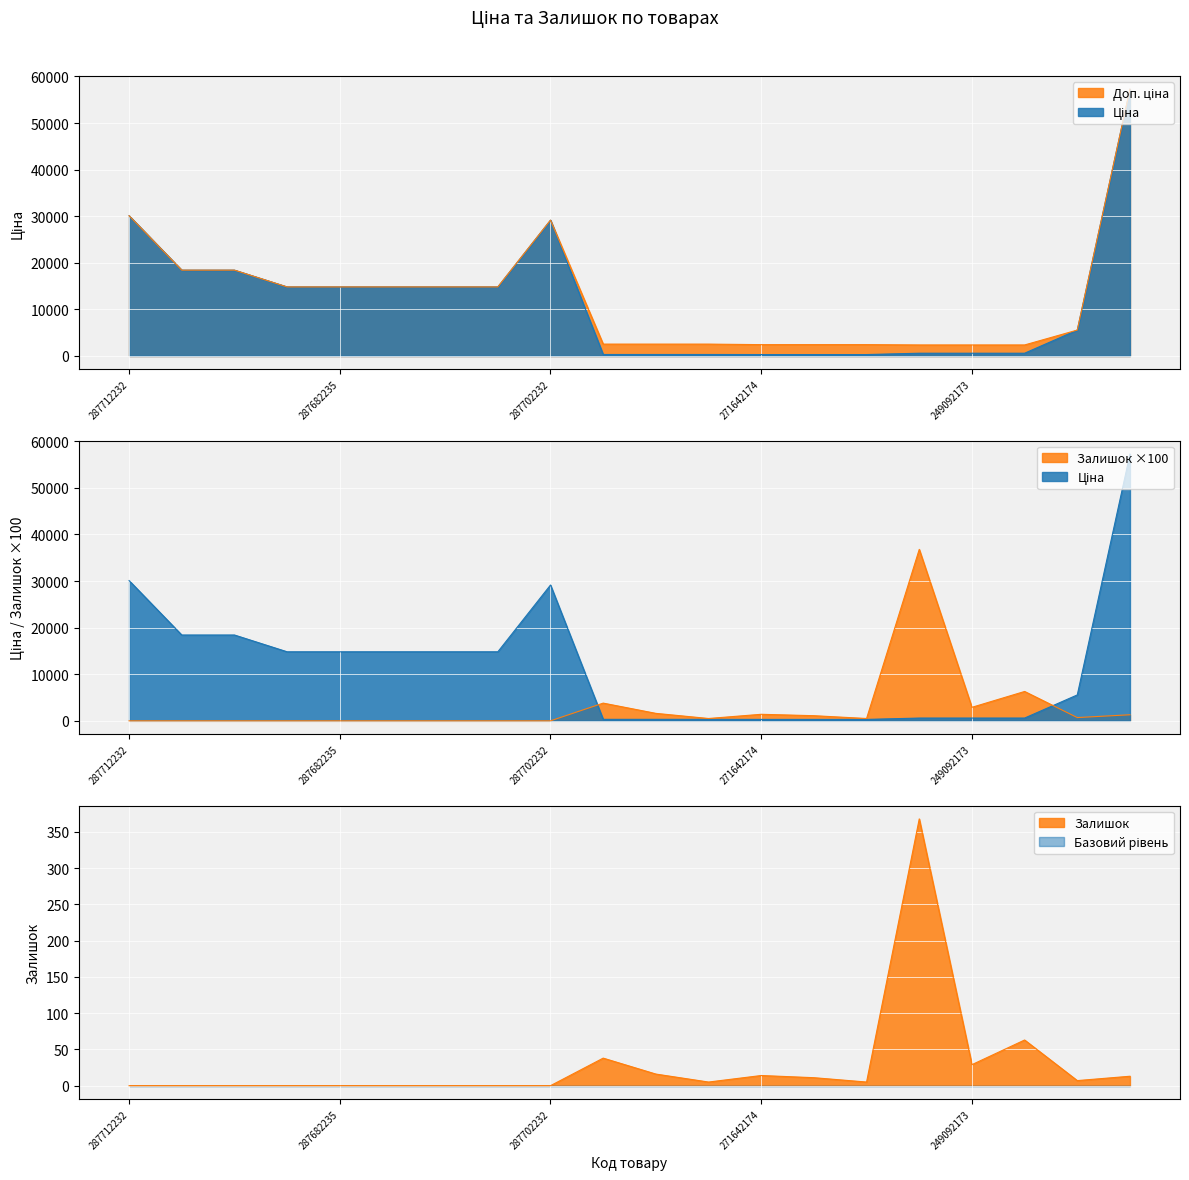

Which series ends up on top after the final intersection of Залишок and Доп. ціна?

Доп. ціна